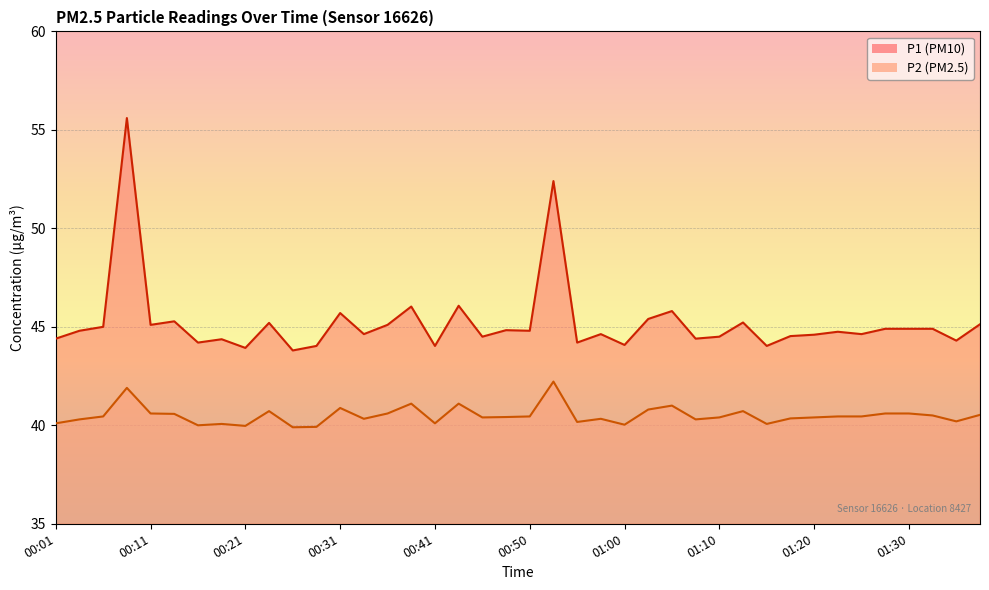

What is the spread (max minus min) of values at 00:18?

4.3